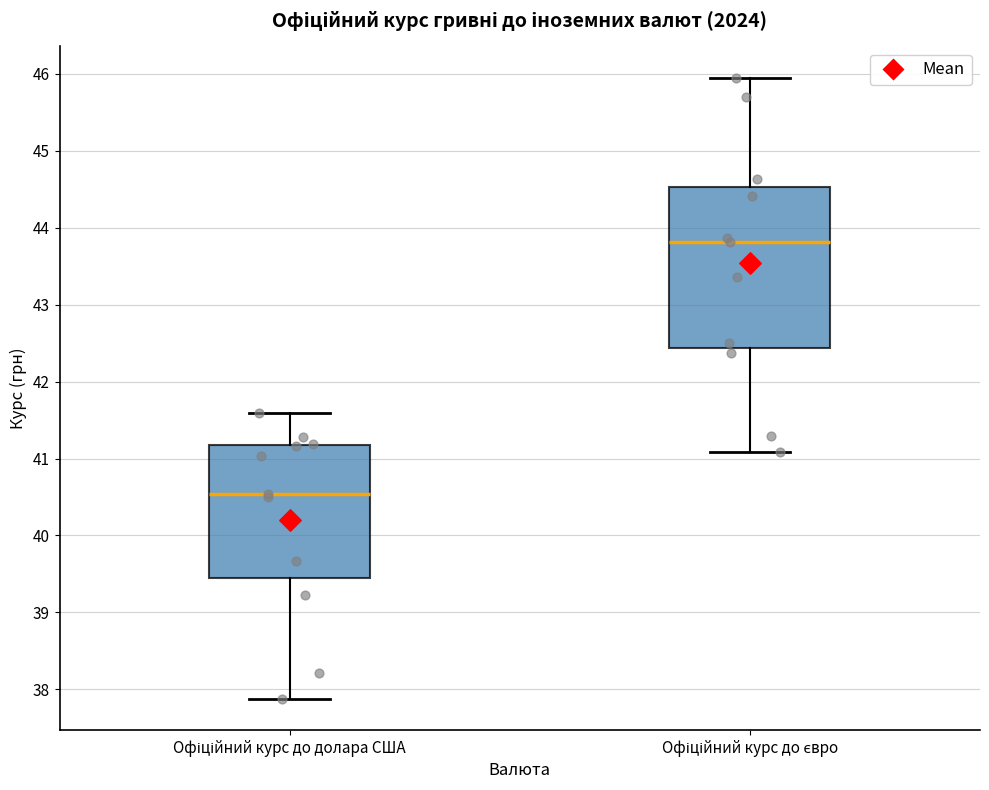

Where does the upper whisker of the box for Офіційний курс до євро end on the y-axis? The values are not printed on the chart, so give them approximately, as read against the axis.

46.0